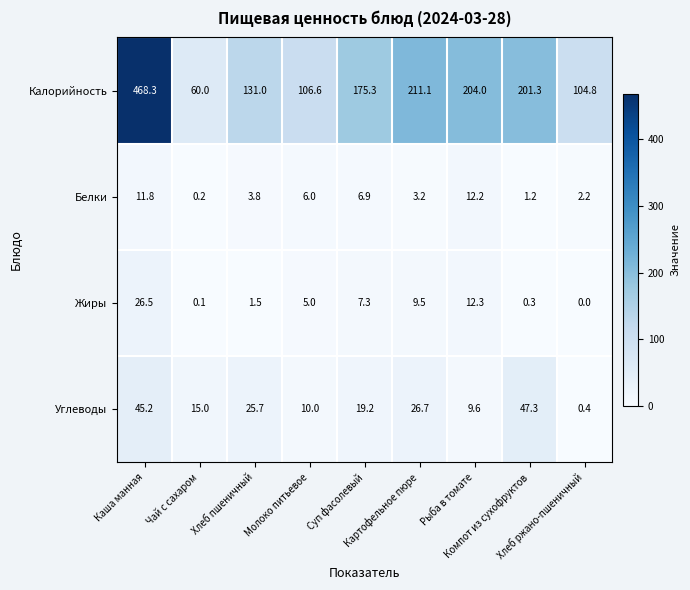

Which series has the largest total across all categories?

Калорийность